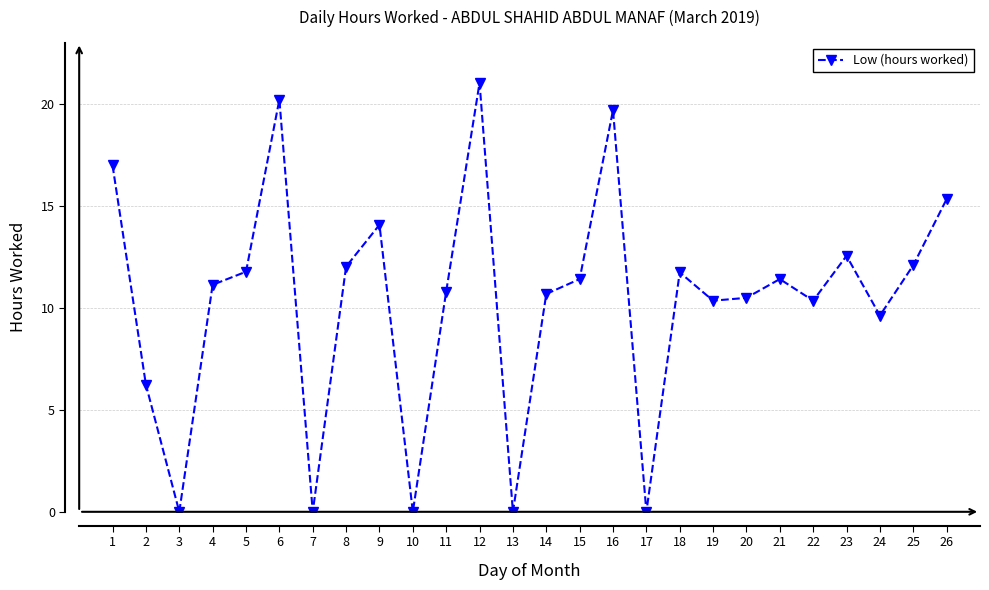

True or false: there are more than 1 points higher than both neighbors.

True